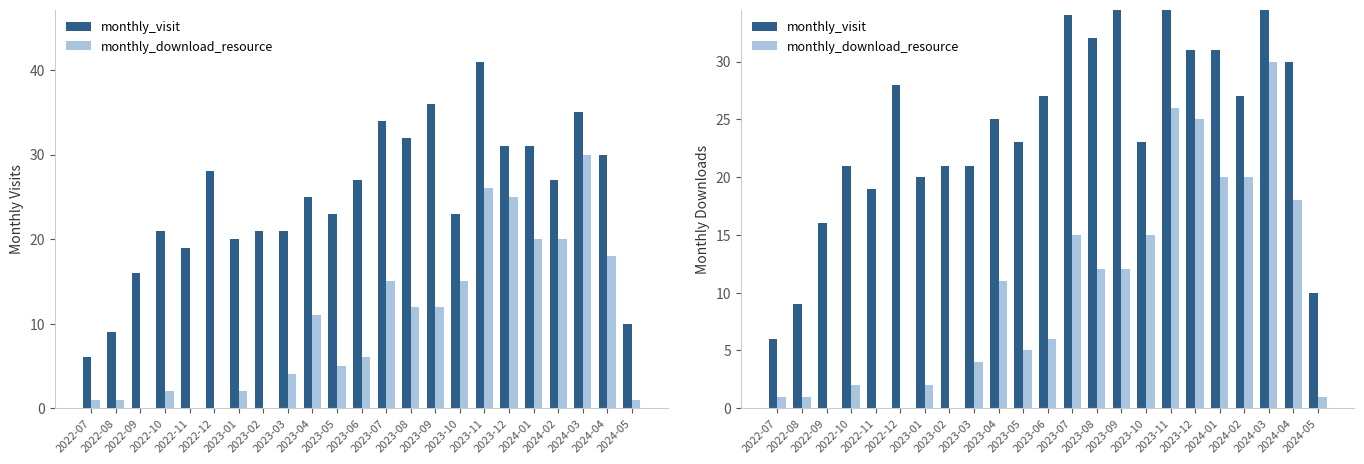

Is it true that monthly_visit equals 8 at 2023-01?

False